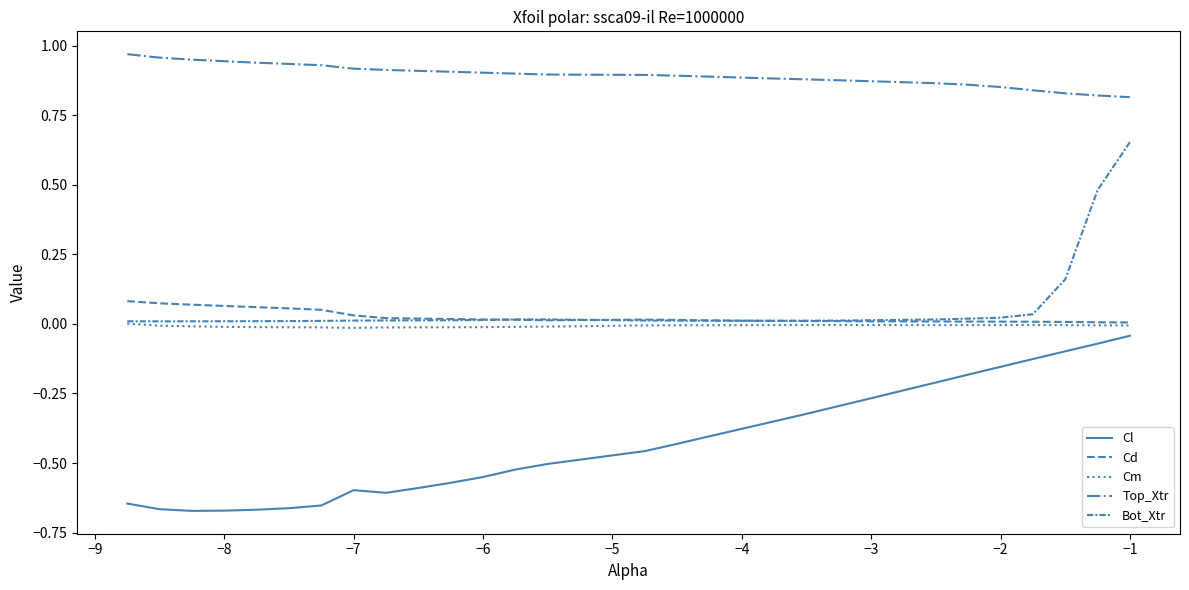

Does the chart have visible grid lines?

No